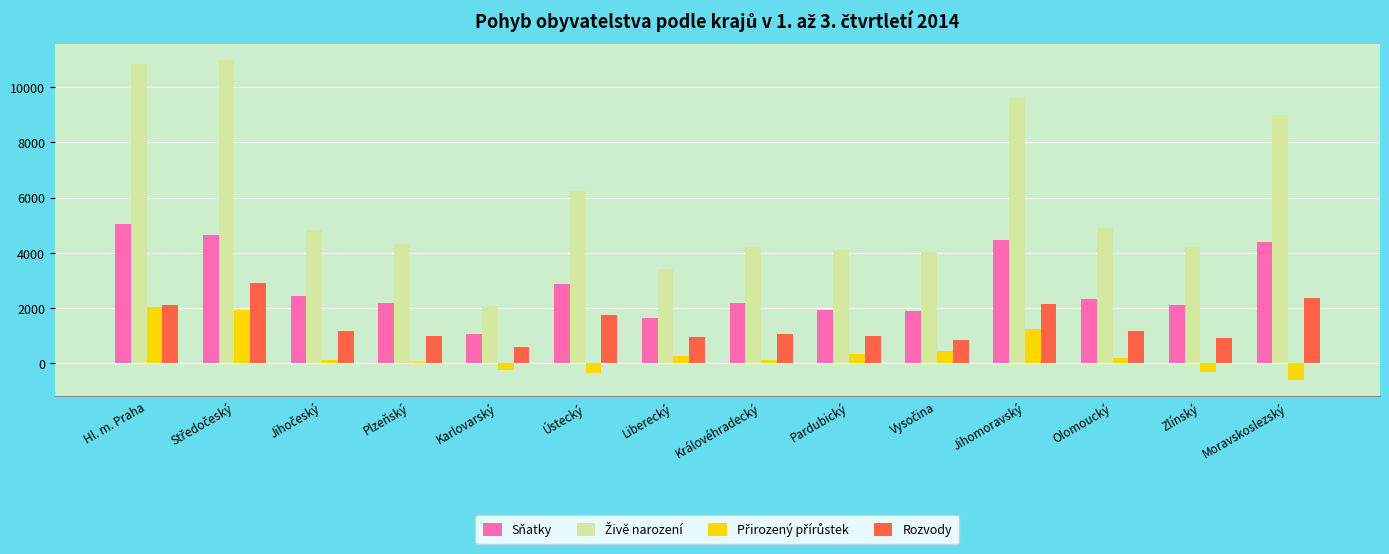

Where is Sňatky nearest to the value 3049?

Ústecký